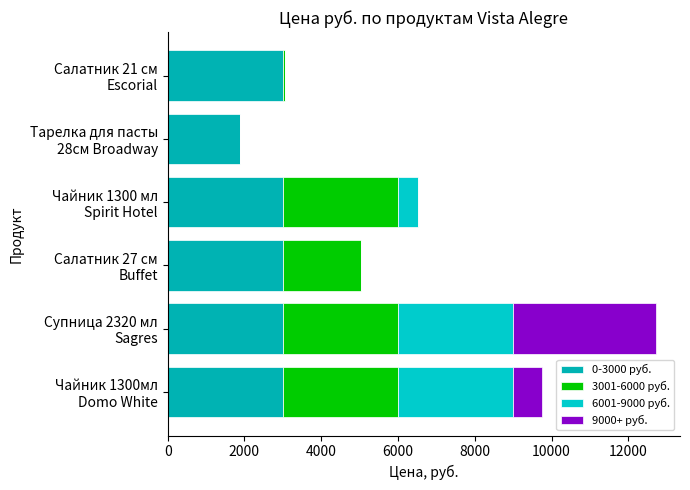

Which series has the widest spread of values?

9000+ руб.